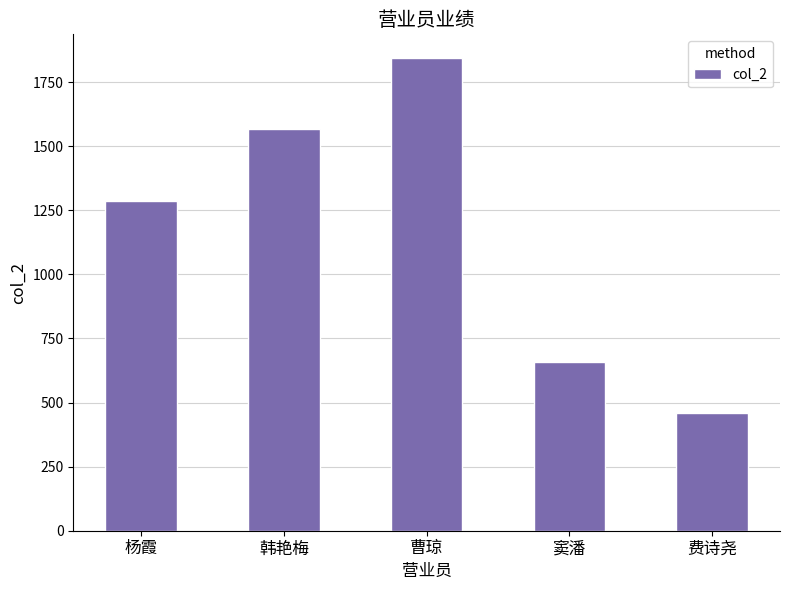

What is the ratio of the value at 费诗尧 to the value at 曹琼?

0.2